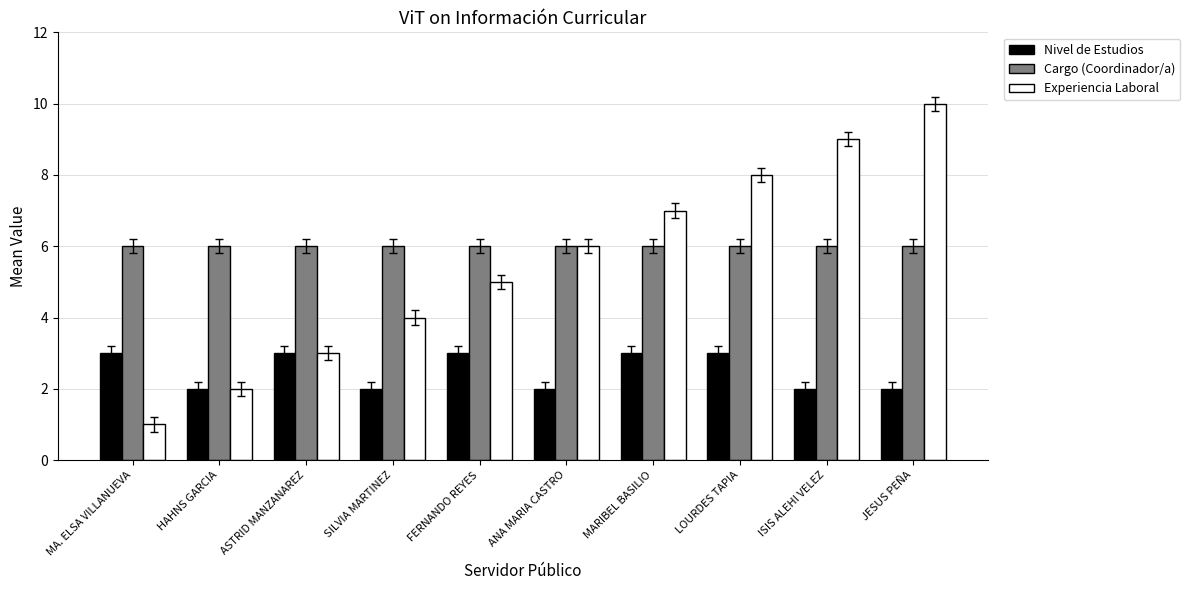

Does the chart contain stacked bars?

No